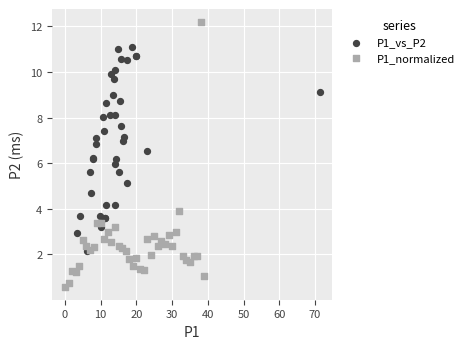

Which series has the largest Y range (max minus min)?

P1_normalized